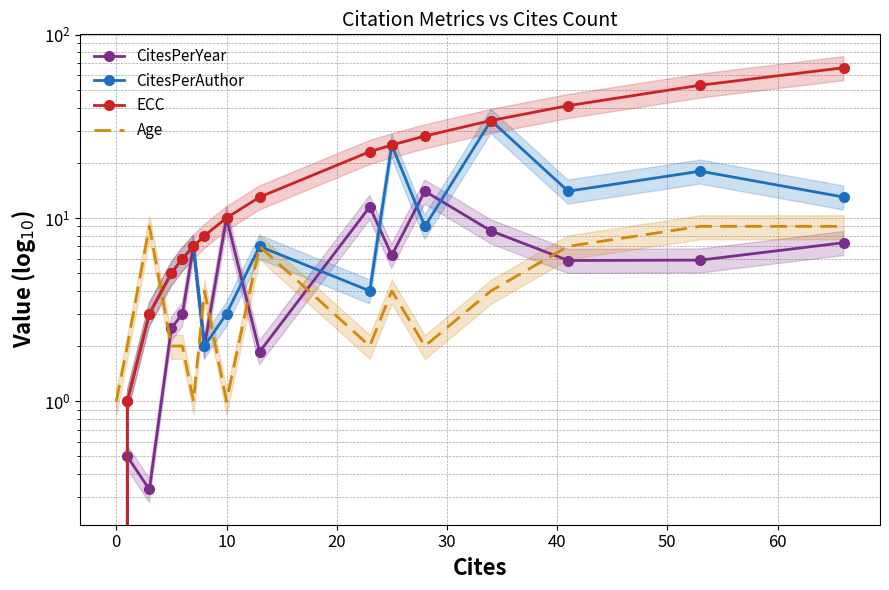

Reading left to right, list all the values displayed in this chart.

CitesPerYear: 0.0	0.5	0.3	2.5	3.0	7.0	2.0	10.0	1.9	11.5	6.2	14.0	8.5	5.9	5.9	7.3
CitesPerAuthor: 0.0	1.0	3.0	5.0	6.0	7.0	2.0	3.0	7.0	4.0	25.0	9.0	34.0	14.0	18.0	13.0
ECC: 0.0	1.0	3.0	5.0	6.0	7.0	8.0	10.0	13.0	23.0	25.0	28.0	34.0	41.0	53.0	66.0
Age: 1.0	2.0	9.0	2.0	2.0	1.0	4.0	1.0	7.0	2.0	4.0	2.0	4.0	7.0	9.0	9.0